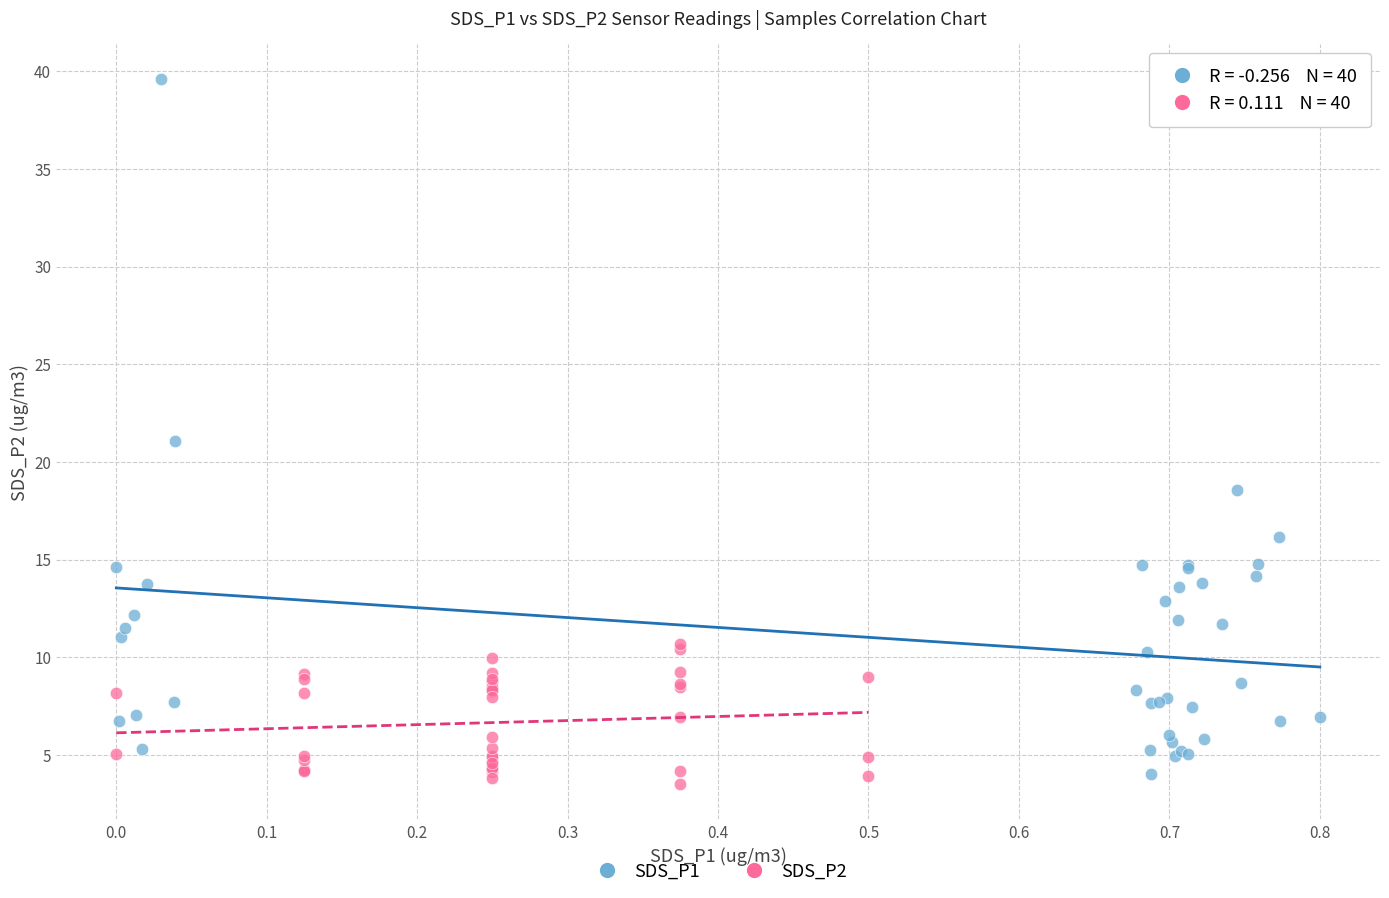

Which series contains the lowest Y value?

SDS_P2